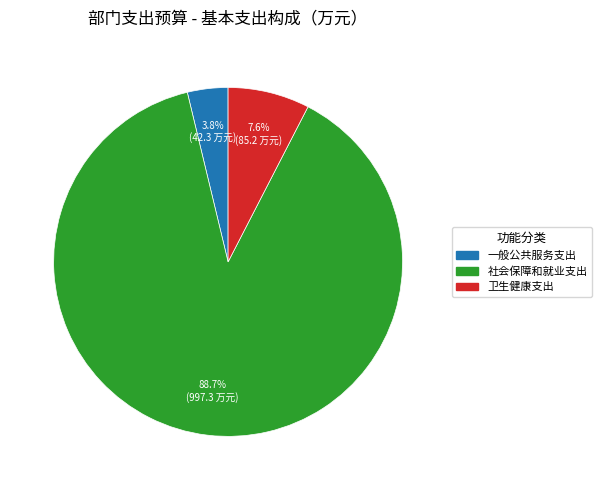

Is there any slice that represents more than half of the pie?

Yes